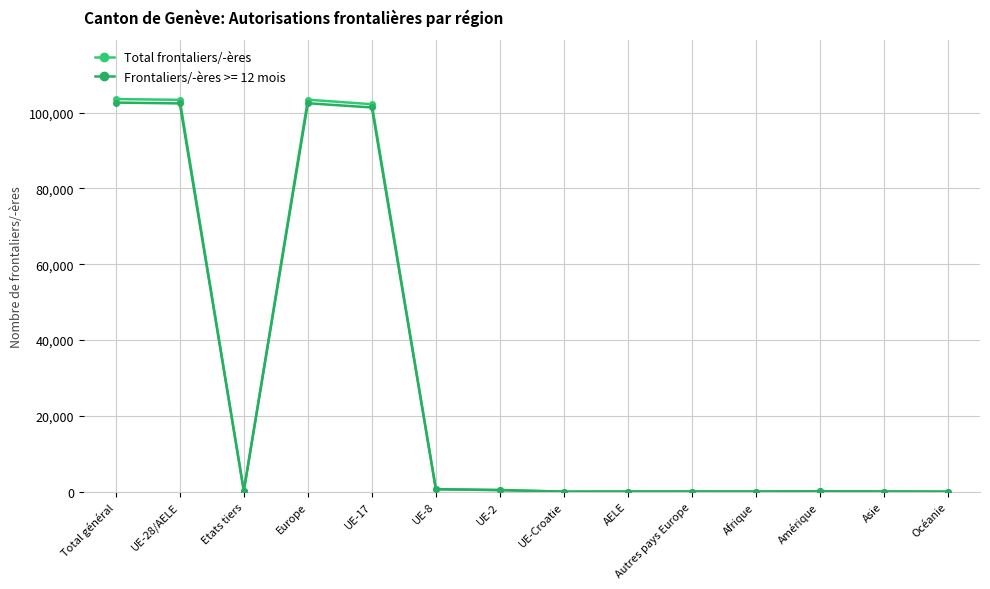

Is this an area chart (filled region under the line)?

No